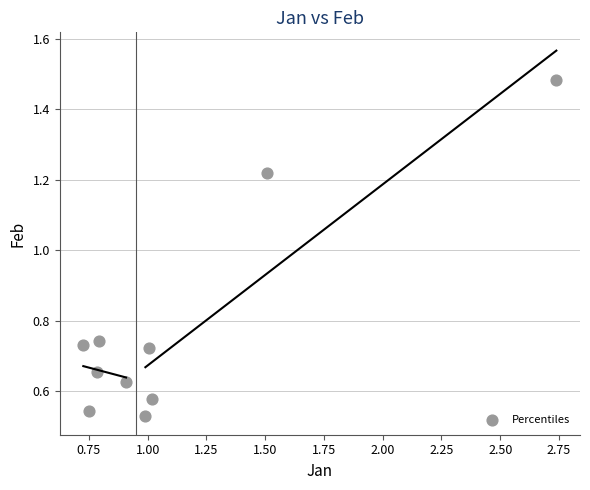

What is the range of Y values (max minus min)?

1.0